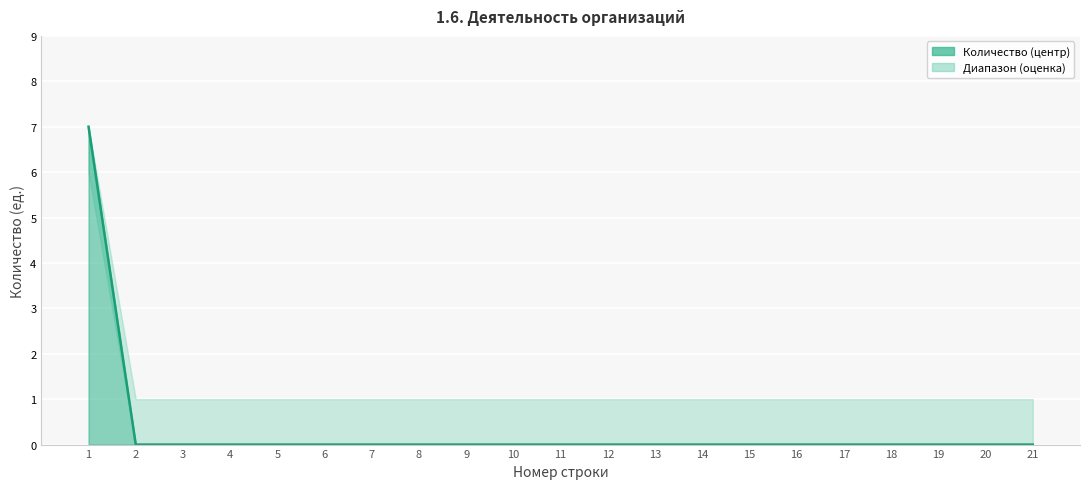

Is it true that the value at 5 is 0?

True